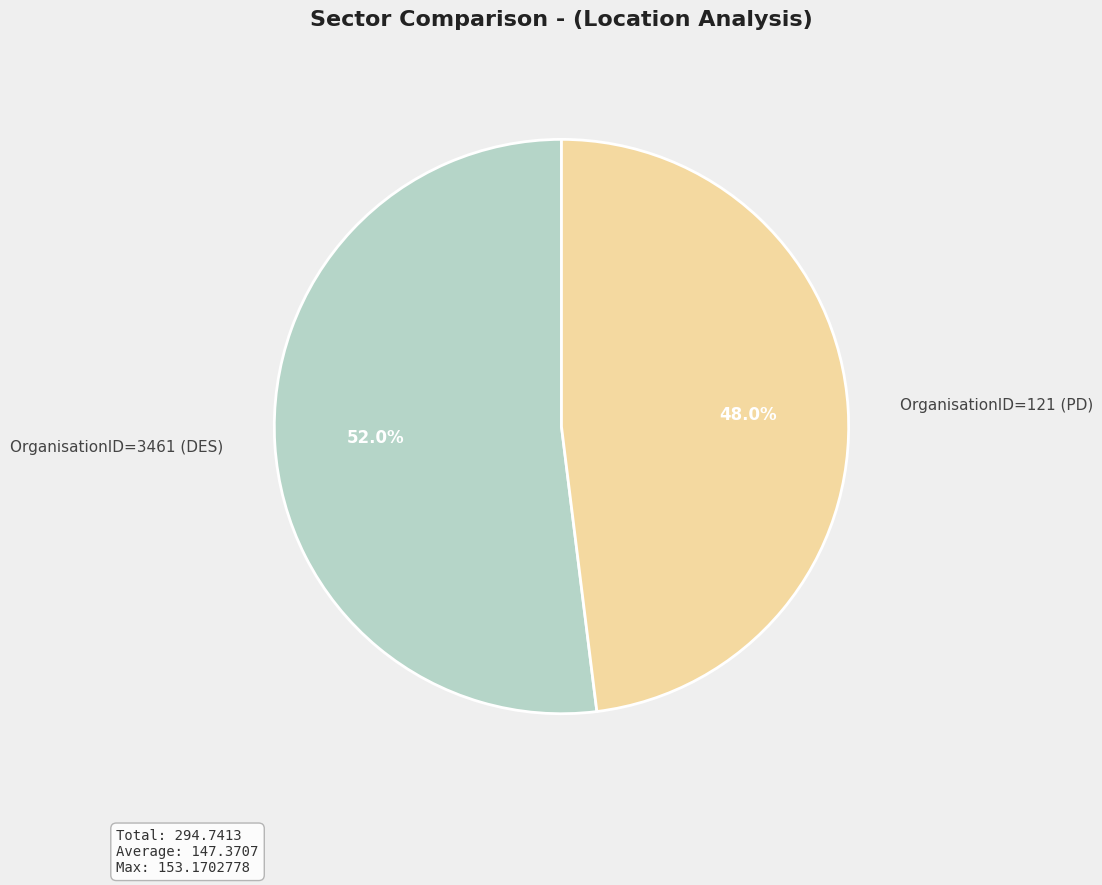

Is there a majority slice in this chart?

Yes